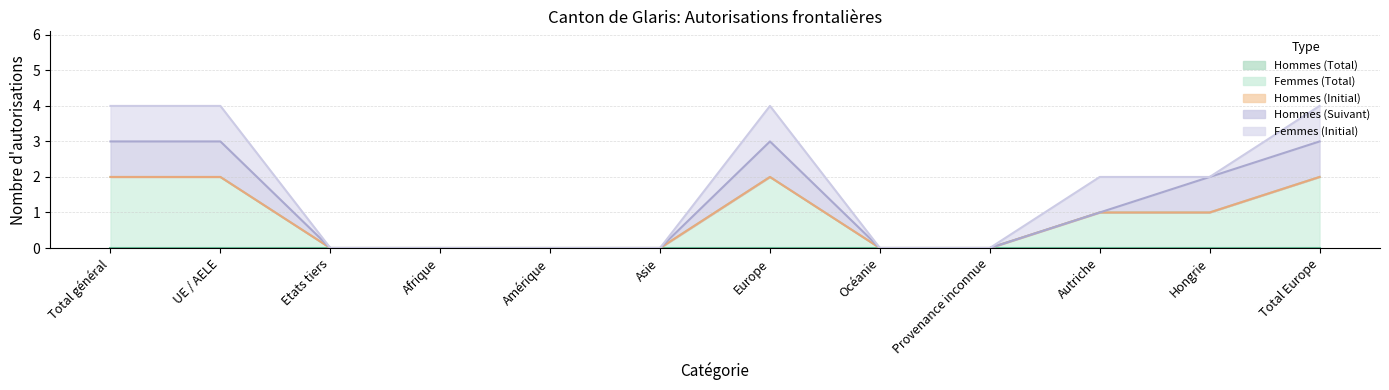

How many interior local peaks does the Hommes (Total) series have?

1